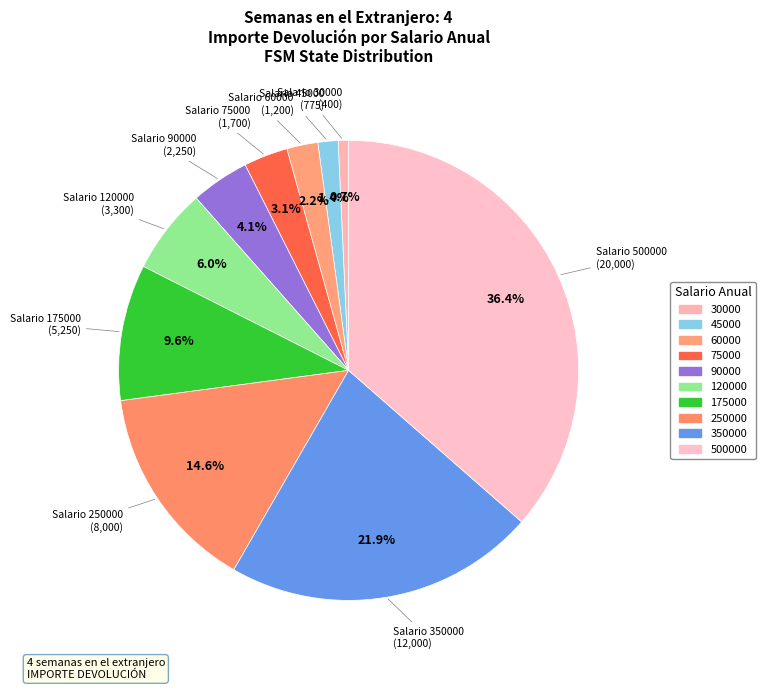

How many segments does this pie chart have?

10